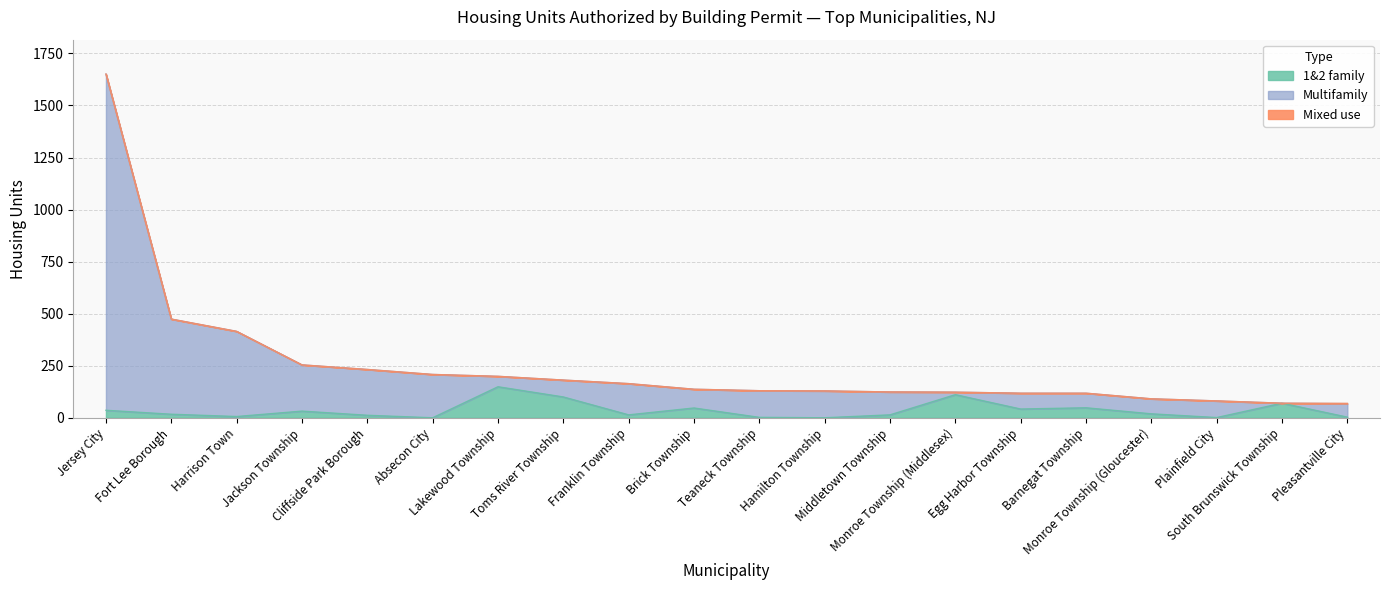

What is the difference between the maximum and minimum values in the 1&2 family series?

149